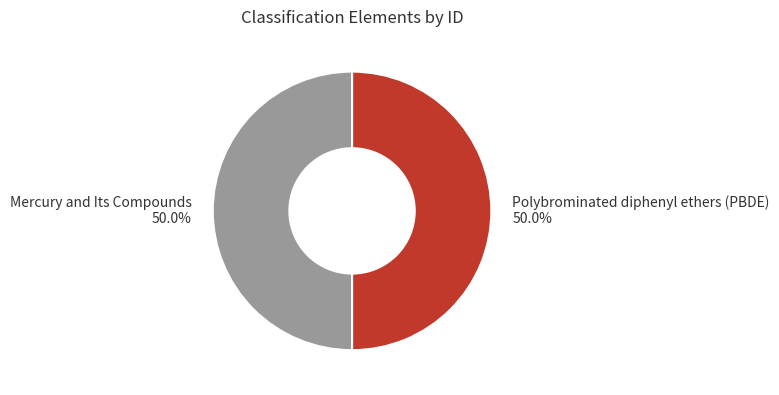

Rank the categories by value from highest to lowest.

Polybrominated diphenyl ethers (PBDE), Mercury and Its Compounds